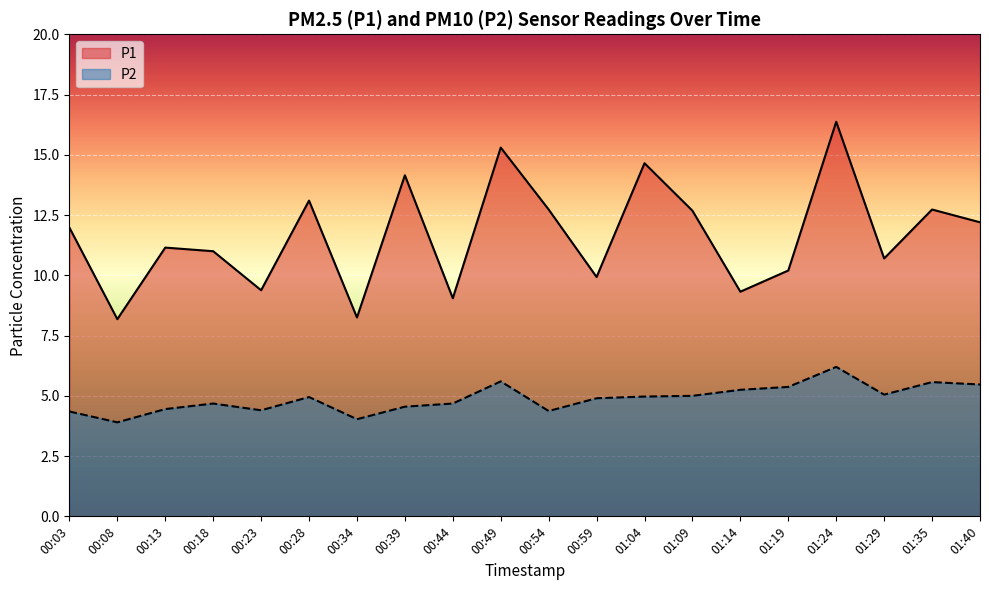

How many lines are shown in the chart?

2